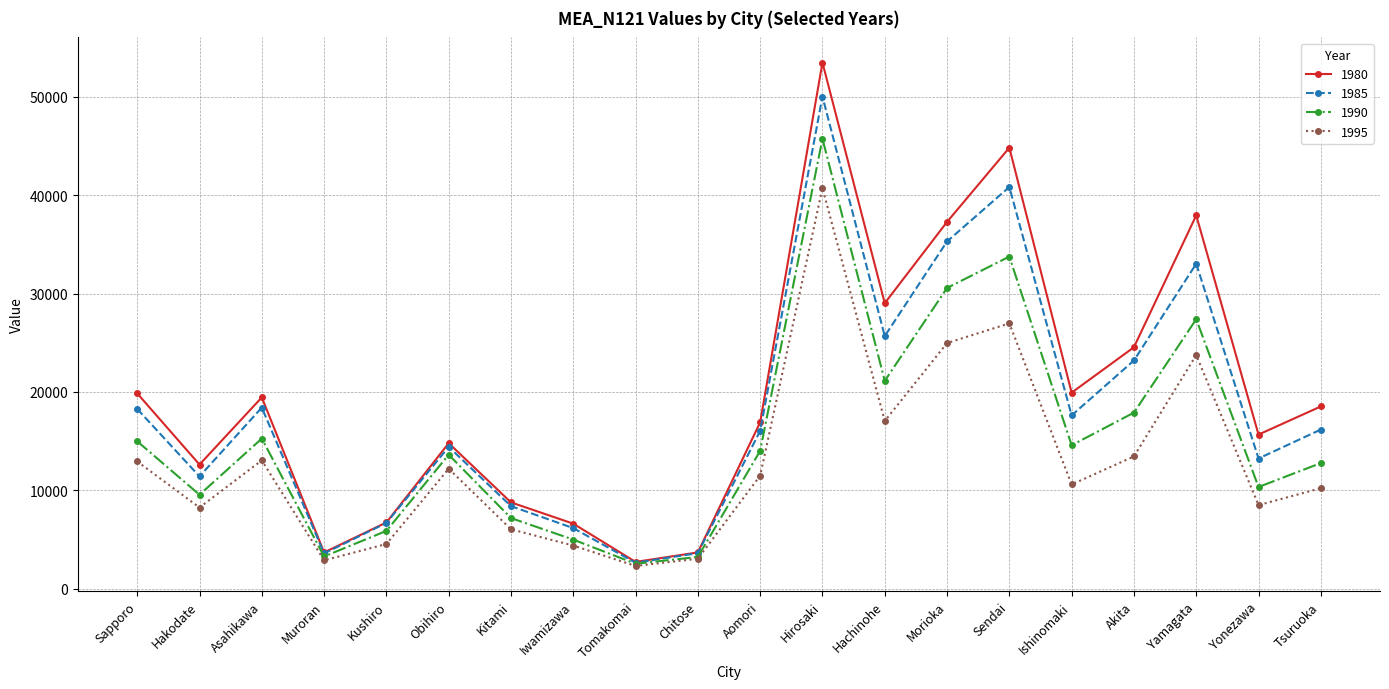

At how many categories does at least one series exceed 48082?

1